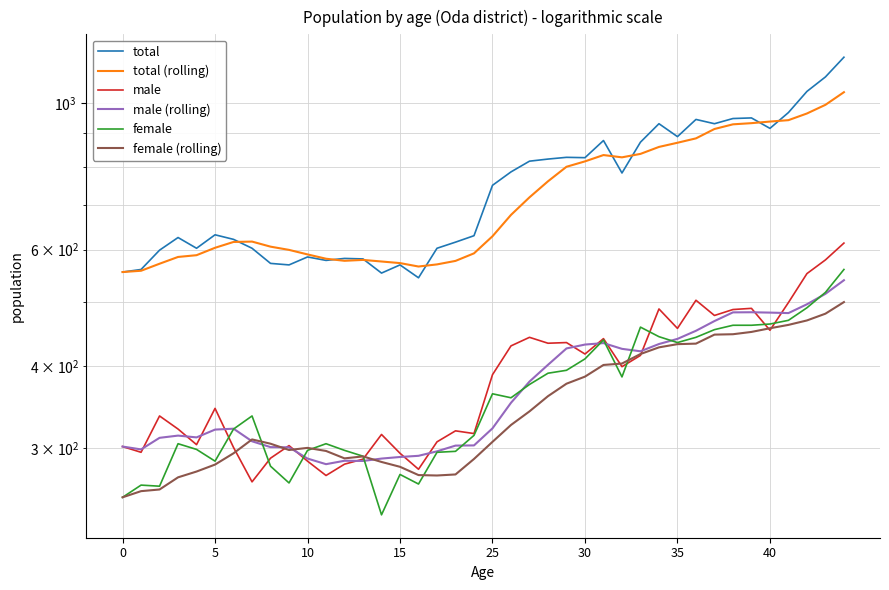

How many distinct data groups are displayed?

6